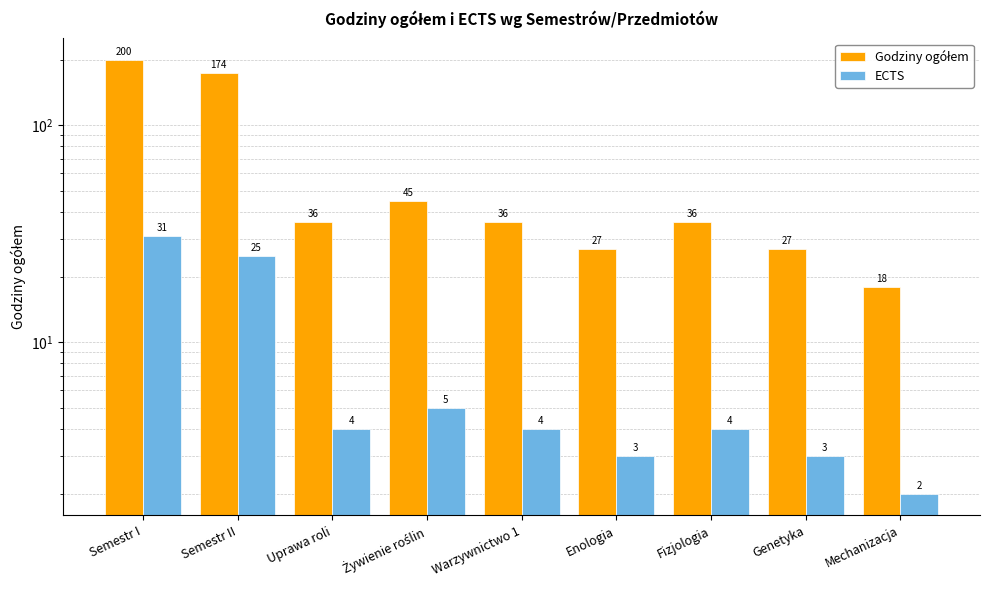

How many bars are there in total?

18